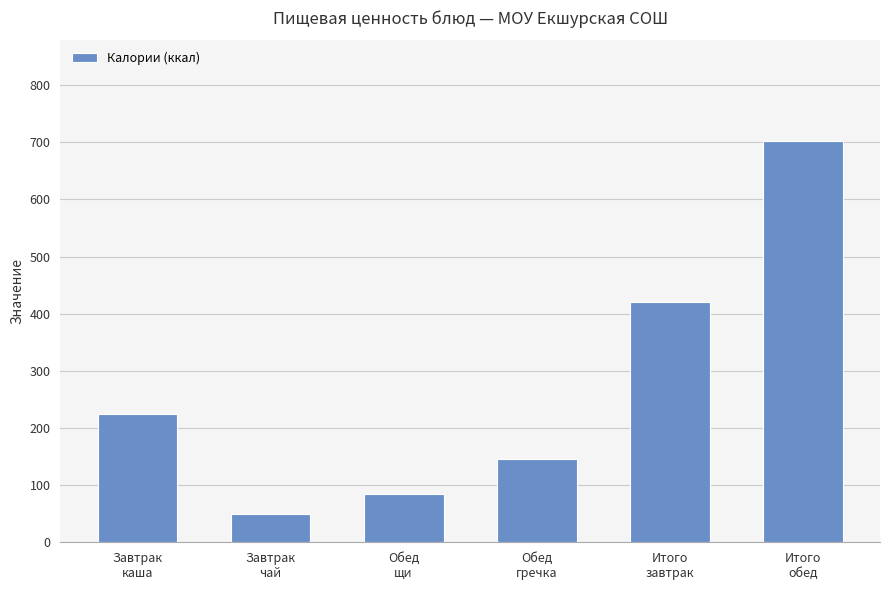

What is the sum of all values?

1627.7